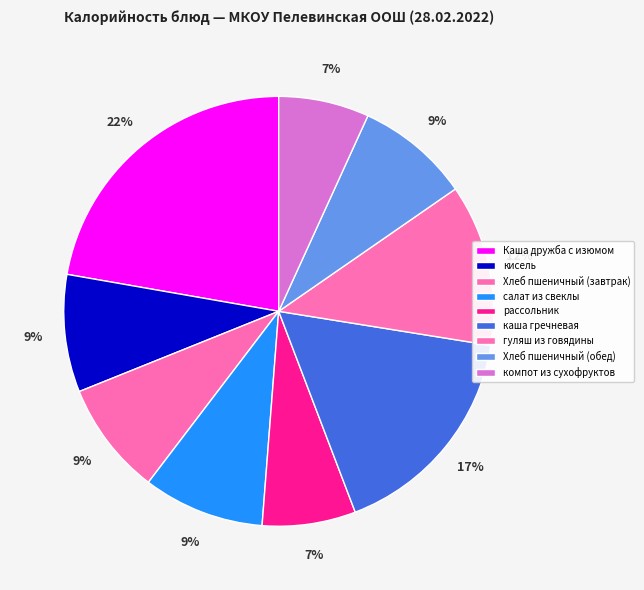

To the nearest percent, what is the difference between the Каша дружба с изюмом and рассольник slice percentages?

15%